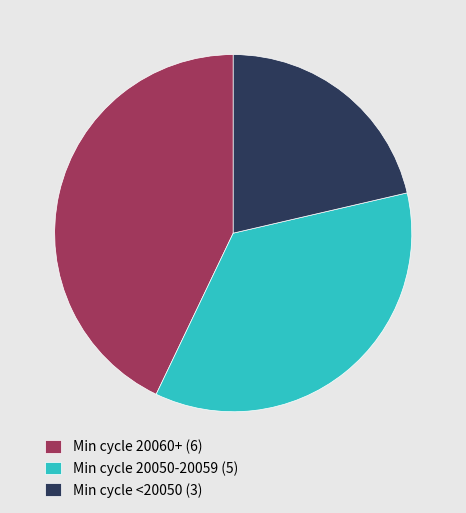

Which has a higher value, Min cycle 20050-20059 (5) or Min cycle <20050 (3)?

Min cycle 20050-20059 (5)